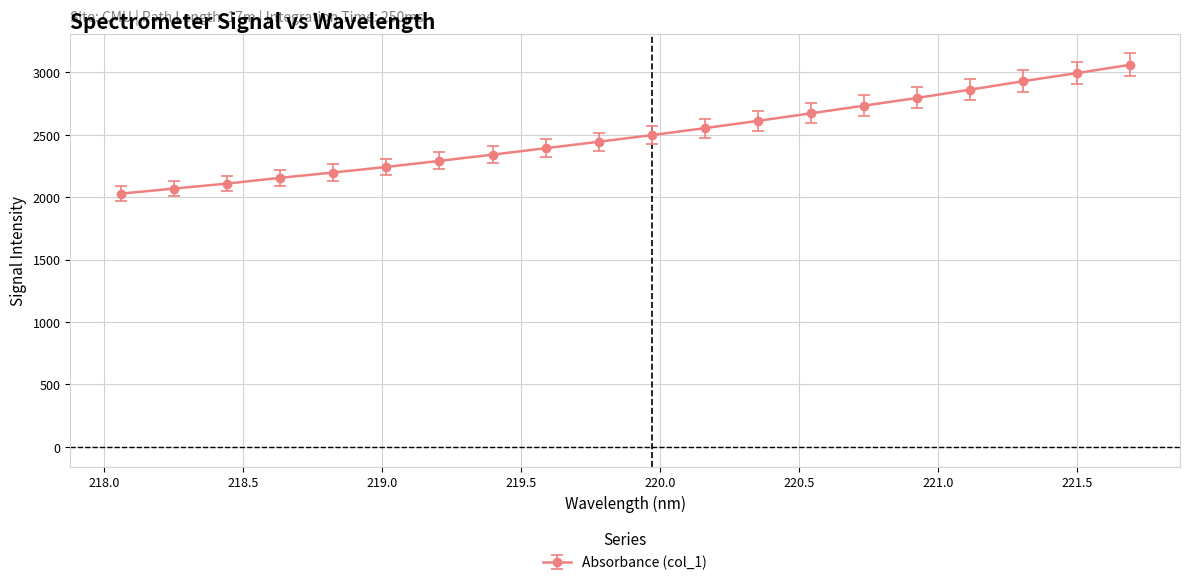

What is the smallest value displayed?

2027.6